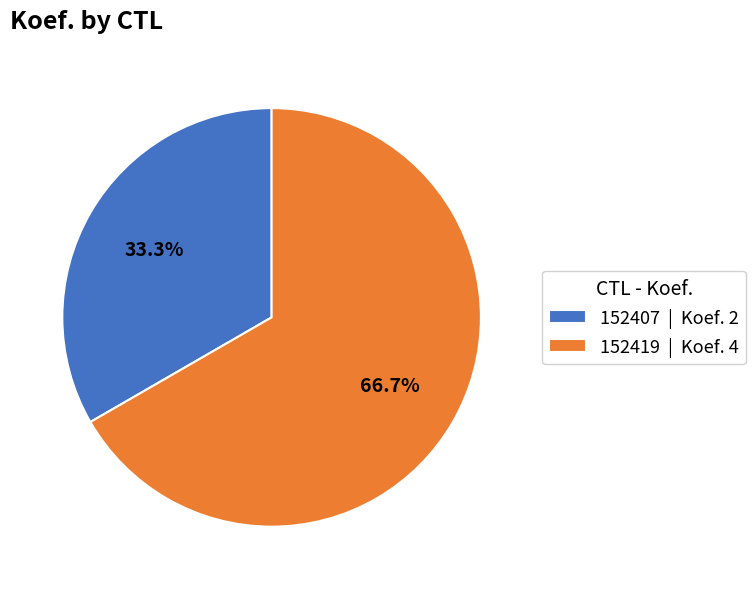

Do 152419 and 152407 together represent more than half of the pie?

Yes